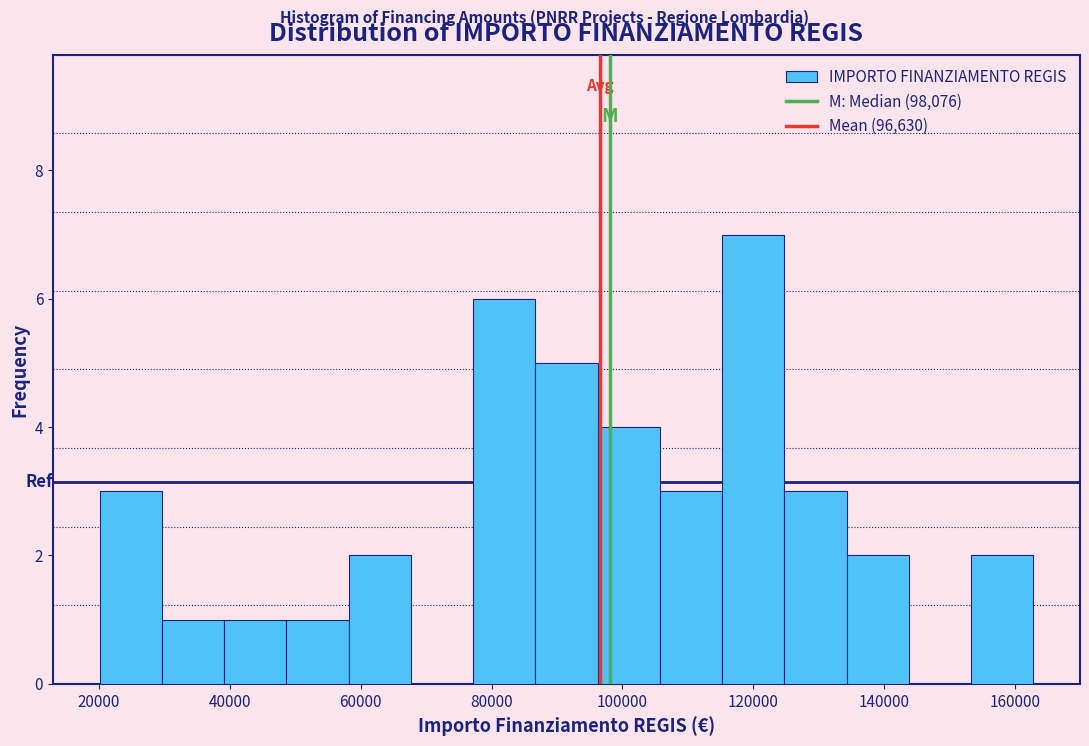

Reading left to right, list every bar in this chart as the range it spans on the x-axis followed by its height. Neither the bar edges nor the heights are printed on the chart, so give them approximately, as read against the axes.

20000 to 30000: 3
30000 to 40000: 1
40000 to 48000: 1
48000 to 58000: 1
58000 to 68000: 2
68000 to 78000: 0
78000 to 86000: 6
86000 to 96000: 5
96000 to 106000: 4
106000 to 116000: 3
116000 to 124000: 7
124000 to 134000: 3
134000 to 144000: 2
144000 to 154000: 0
154000 to 162000: 2